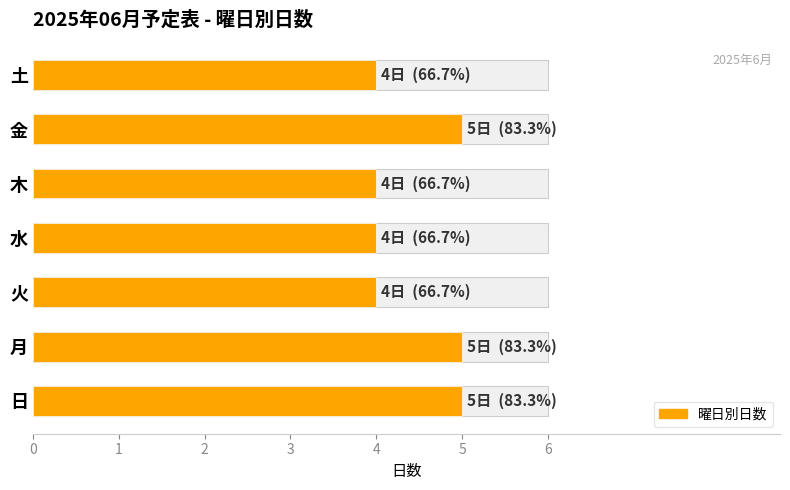

Rank the categories by value from highest to lowest.

日, 月, 金, 火, 水, 木, 土